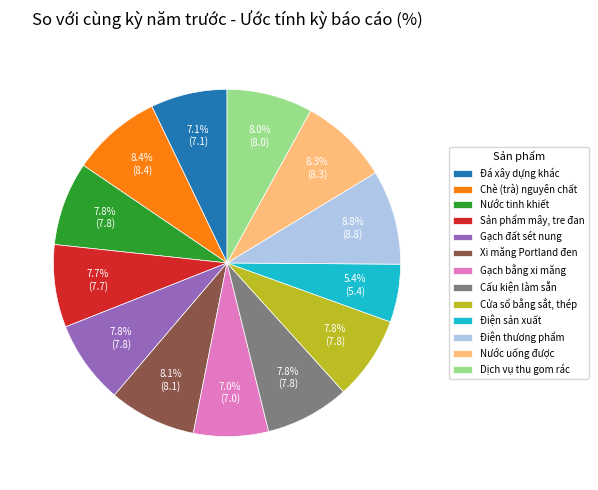

How much of the chart is everything except Đá xây dựng khác?

92.9%